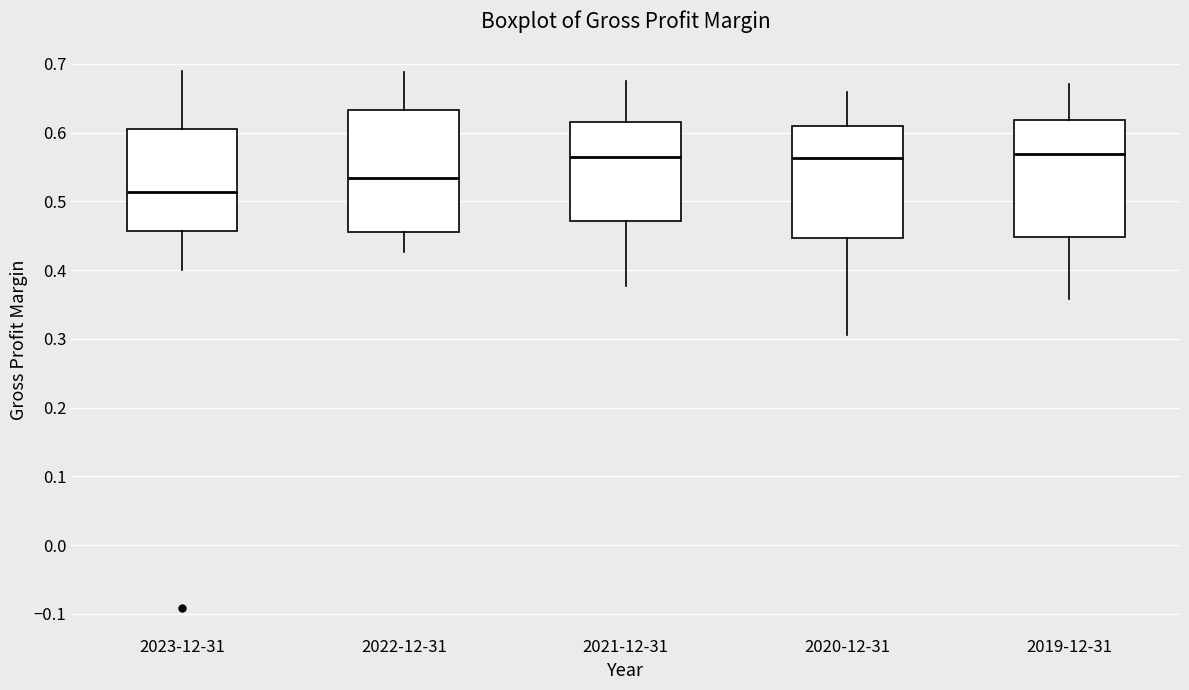

Where is the lower edge of the box for 2021-12-31 on the y-axis? The values are not printed on the chart, so give them approximately, as read against the axis.

0.47